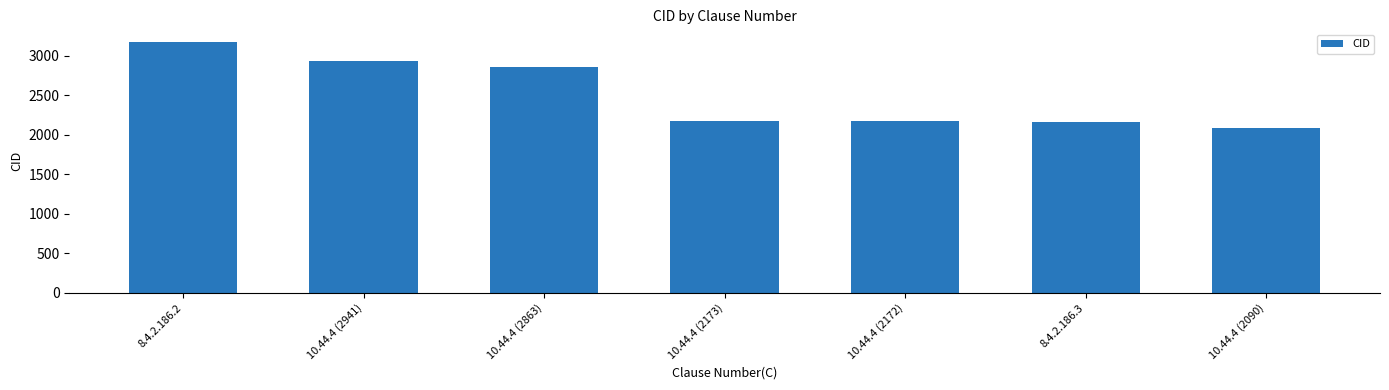

How many bars are there in total?

7